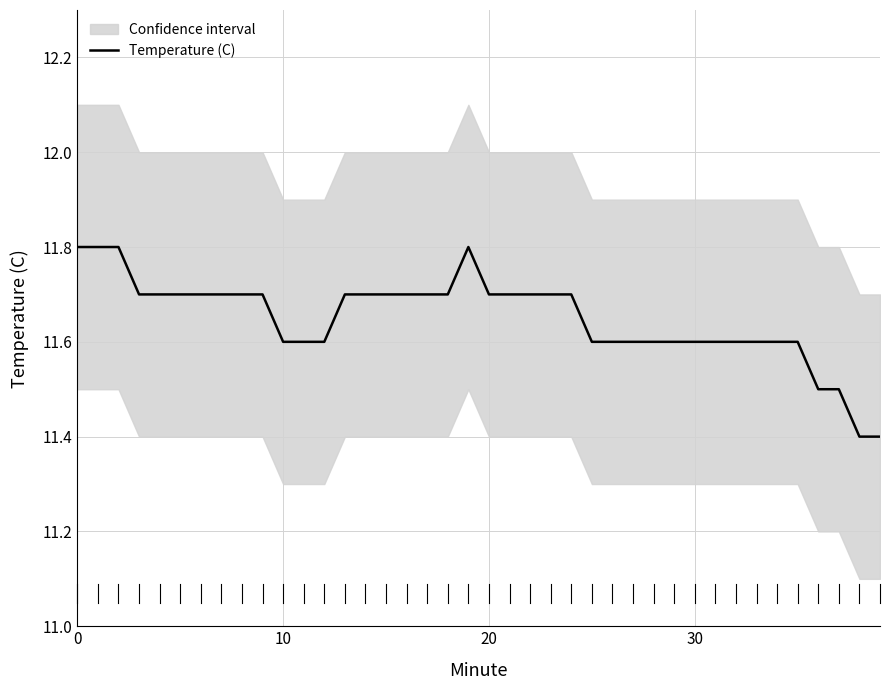

Between 19 and 9, which is larger?

19